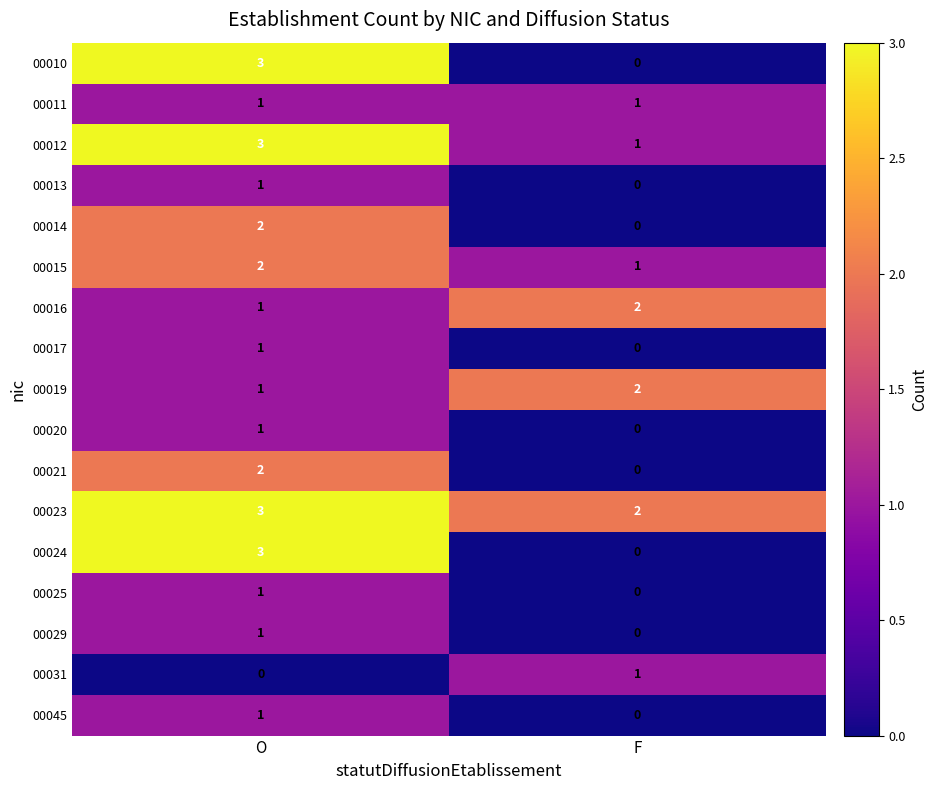

What is the difference between the highest and lowest values at O?

3